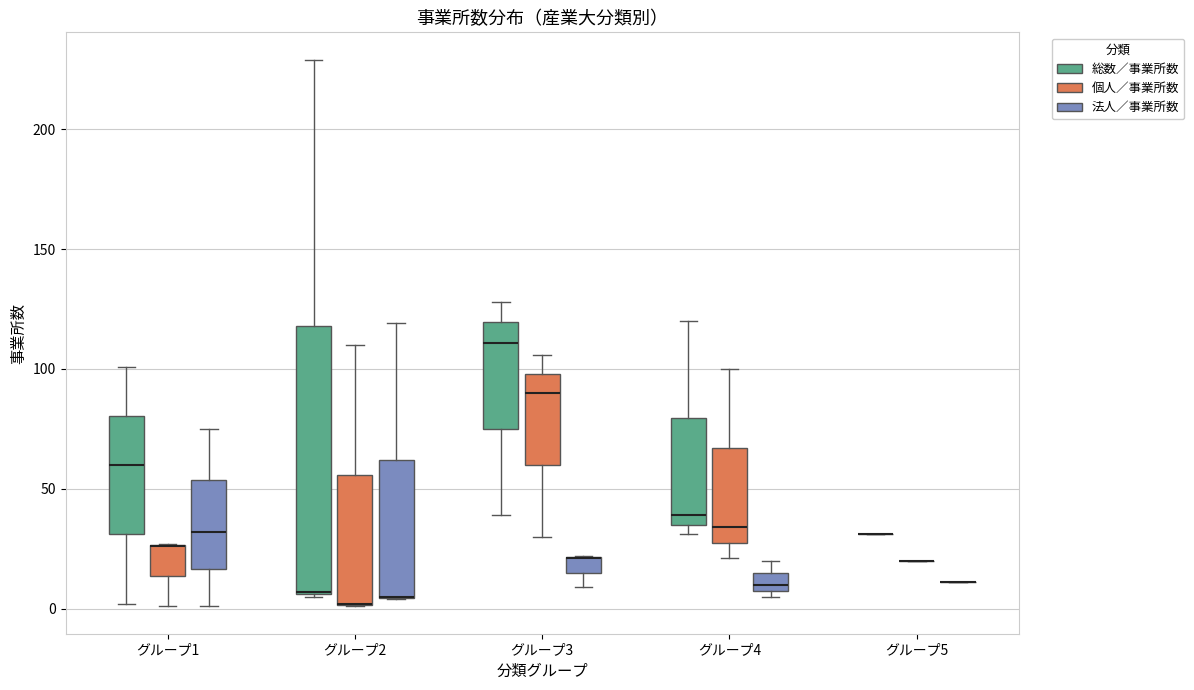

Comparing the boxes themselves (not the whiskers), which one is the tallest?

グループ2 (総数／事業所数)